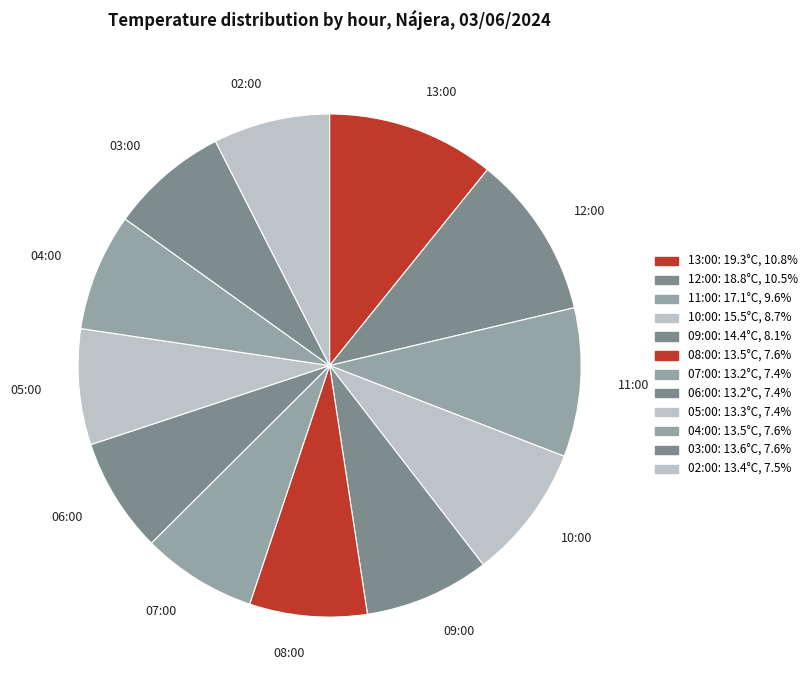

Which has a higher value, 07:00 or 12:00?

12:00